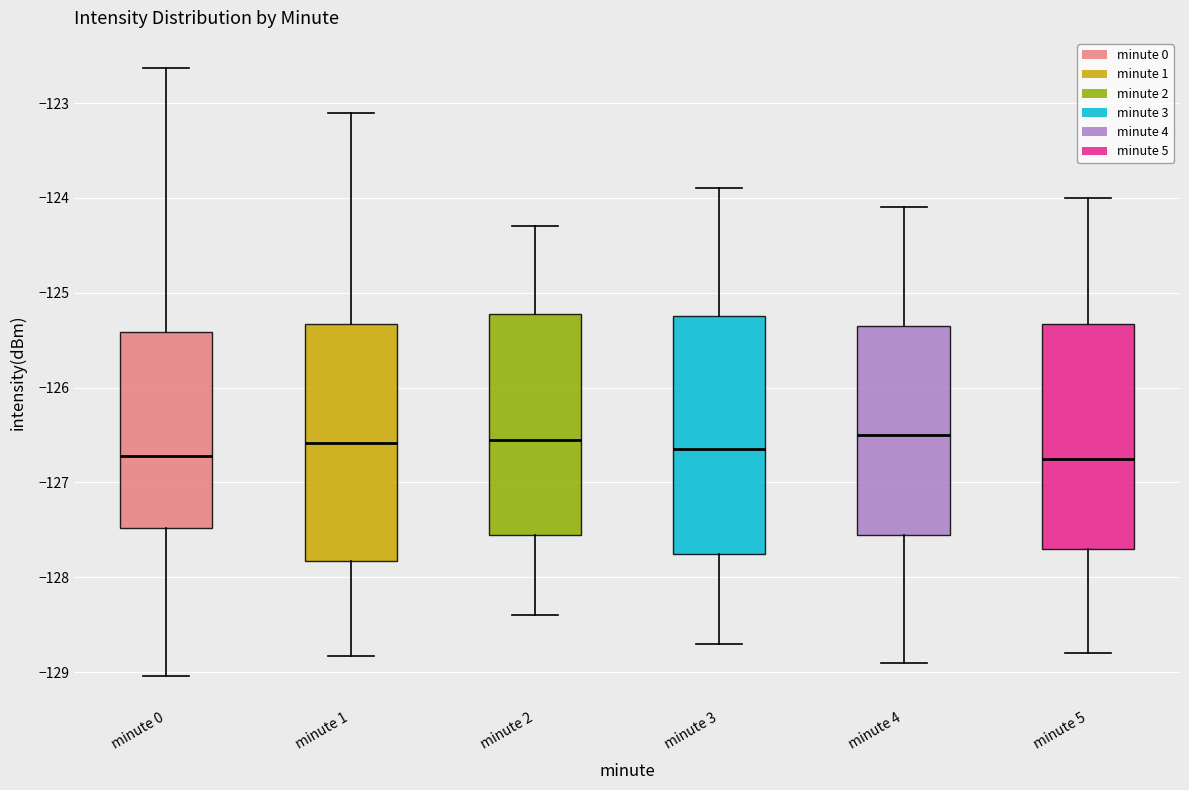

Reading left to right, transcribe this box plot: for each box, give where its median line is, the range the box spans, and where its two whiskers end, as read against the y-axis. The values are not printed on the chart, so give them approximately, as read against the axis.

minute 0: median -126.7, box -127.5 to -125.4, whiskers -129.0 to -122.6
minute 1: median -126.6, box -127.8 to -125.3, whiskers -128.8 to -123.1
minute 2: median -126.5, box -127.5 to -125.2, whiskers -128.4 to -124.3
minute 3: median -126.6, box -127.7 to -125.2, whiskers -128.7 to -123.9
minute 4: median -126.5, box -127.5 to -125.3, whiskers -128.9 to -124.1
minute 5: median -126.7, box -127.7 to -125.3, whiskers -128.8 to -124.0